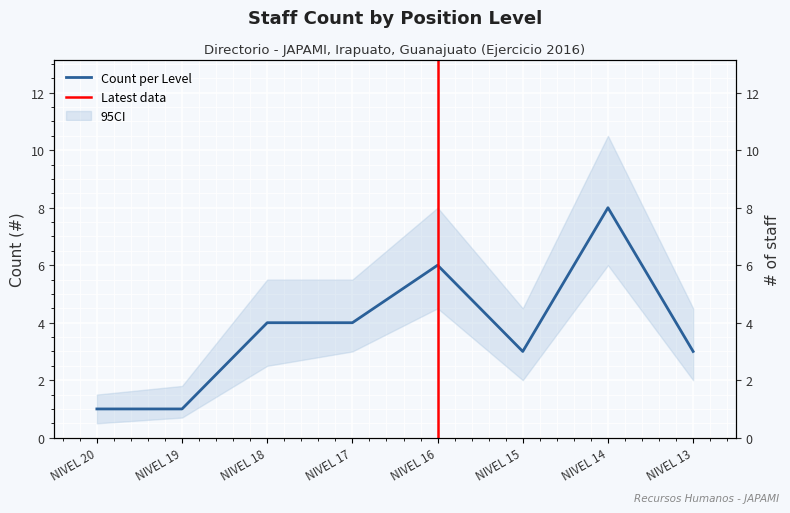

Approximately how many times larger is the value at NIVEL 17 compared to NIVEL 16?

0.7